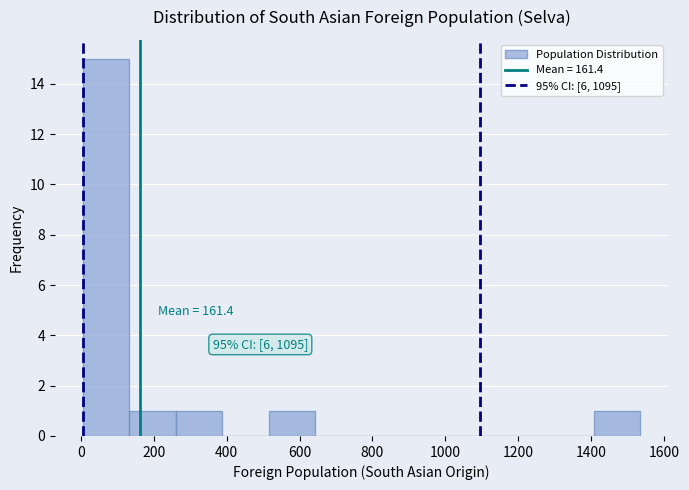

Over which range of the x-axis is the bar tallest?

0 to 140